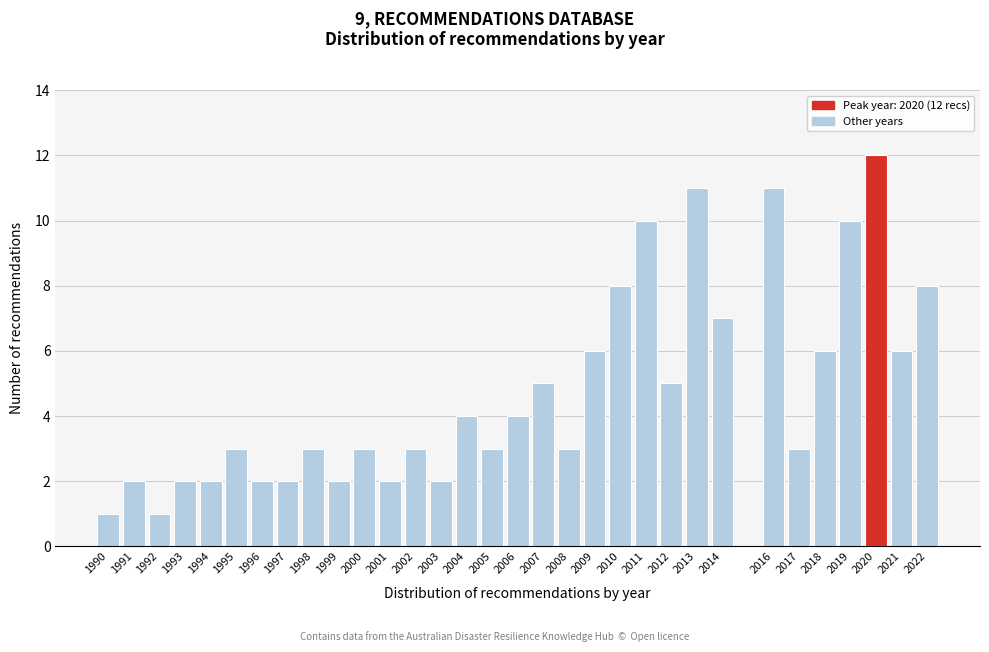

Between 2000 and 2013, which is larger?

2013